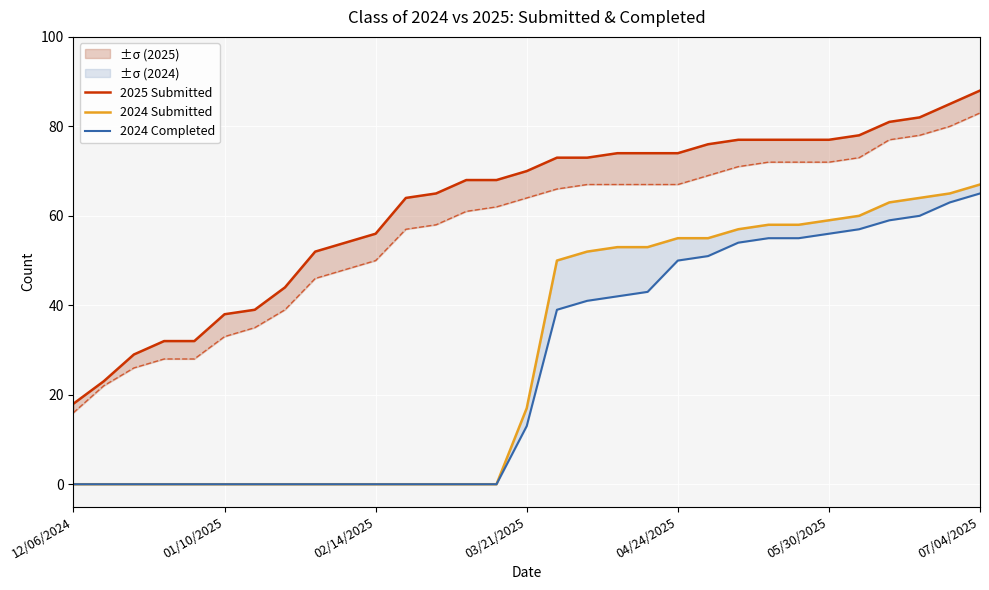

Between 11 and 12, which series saw the biggest shift?

2025 Submitted